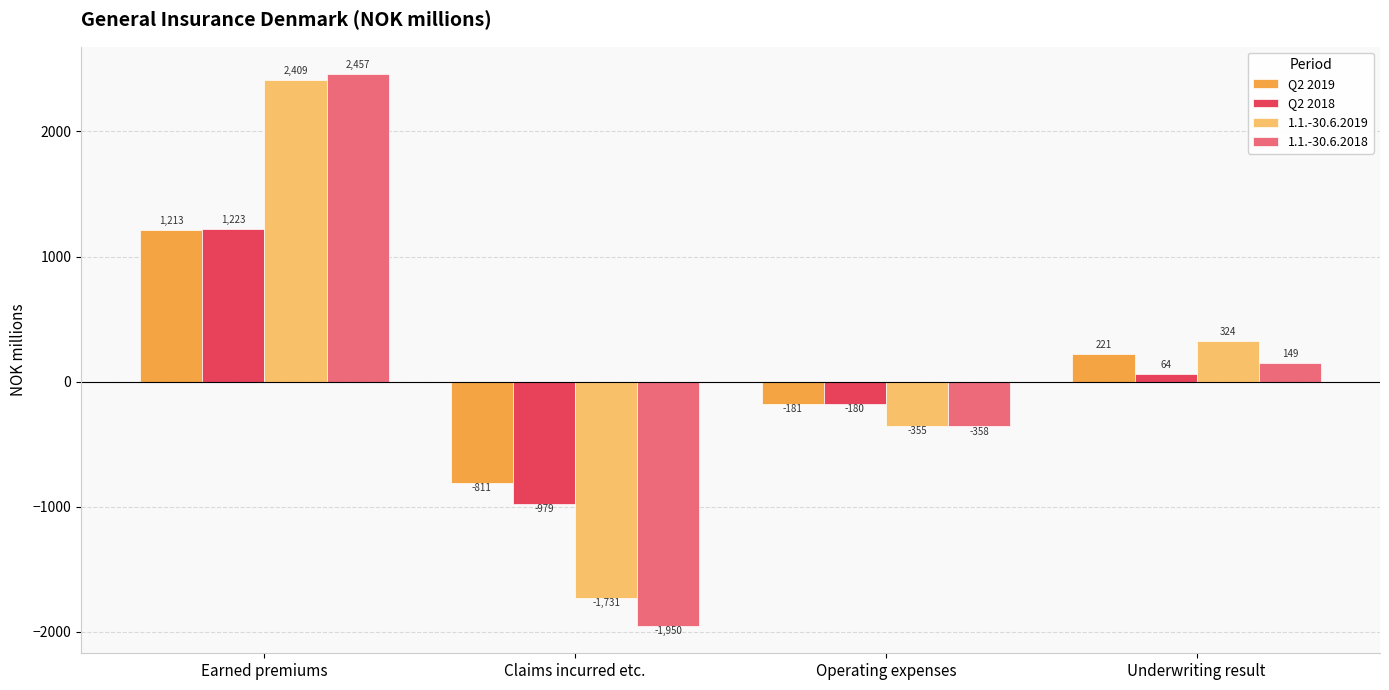

How many bars are there in each group?

4